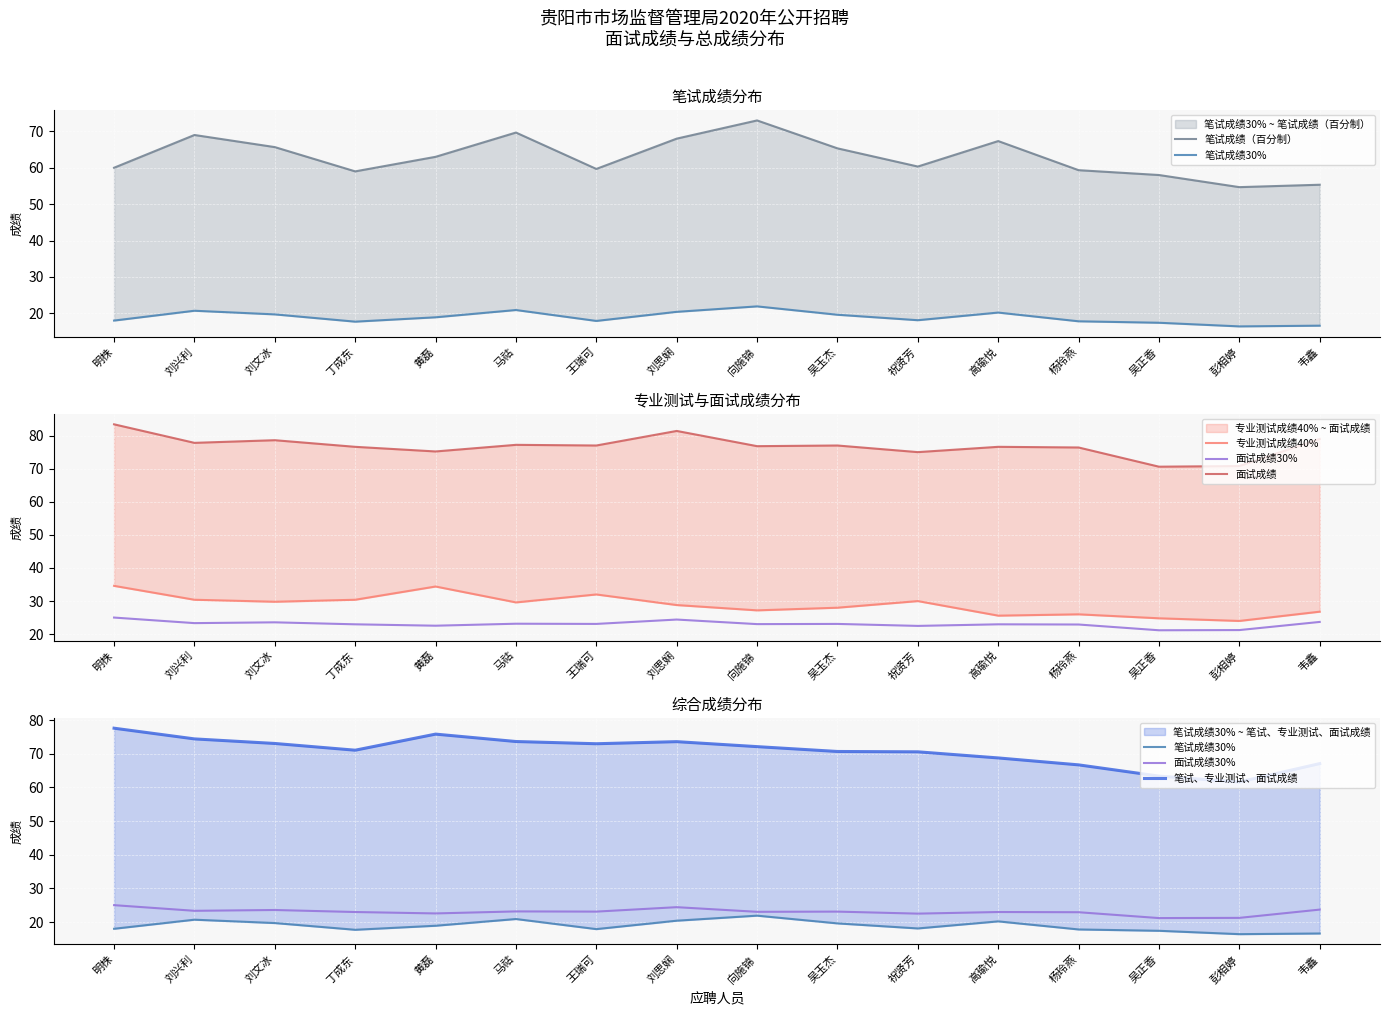

How many interior local valleys does the 专业测试成绩40% series have?

5